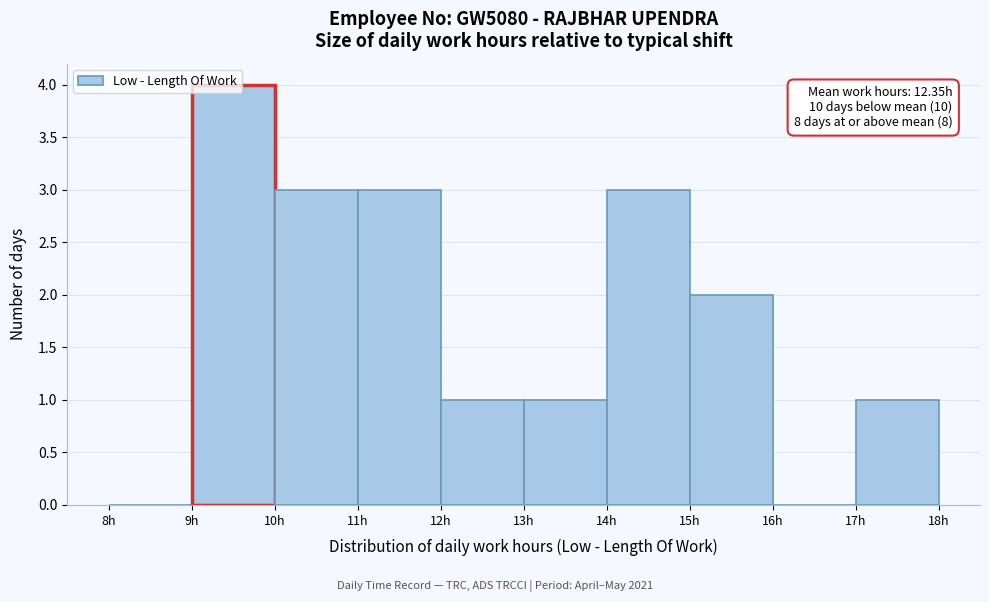

Which range on the x-axis has the tallest bar?

9 to 10